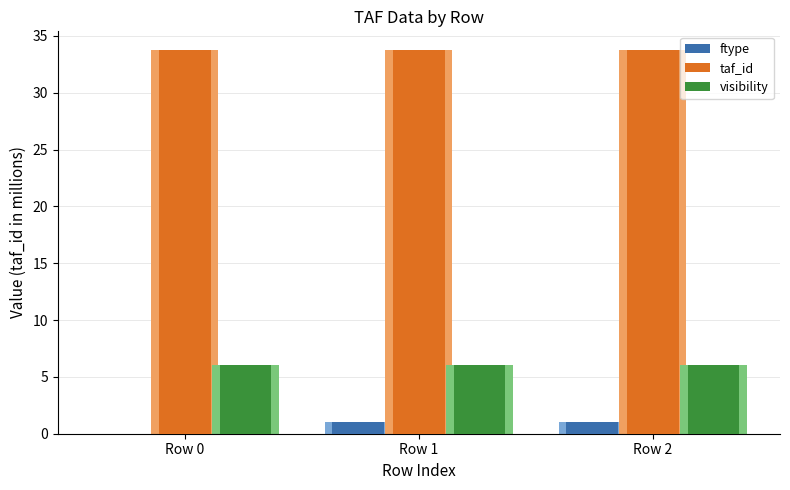

Reading left to right, extract all data points from this chart.

ftype: 0.0	1.0	1.0
taf_id: 33.7	33.7	33.7
visibility: 6.0	6.0	6.0